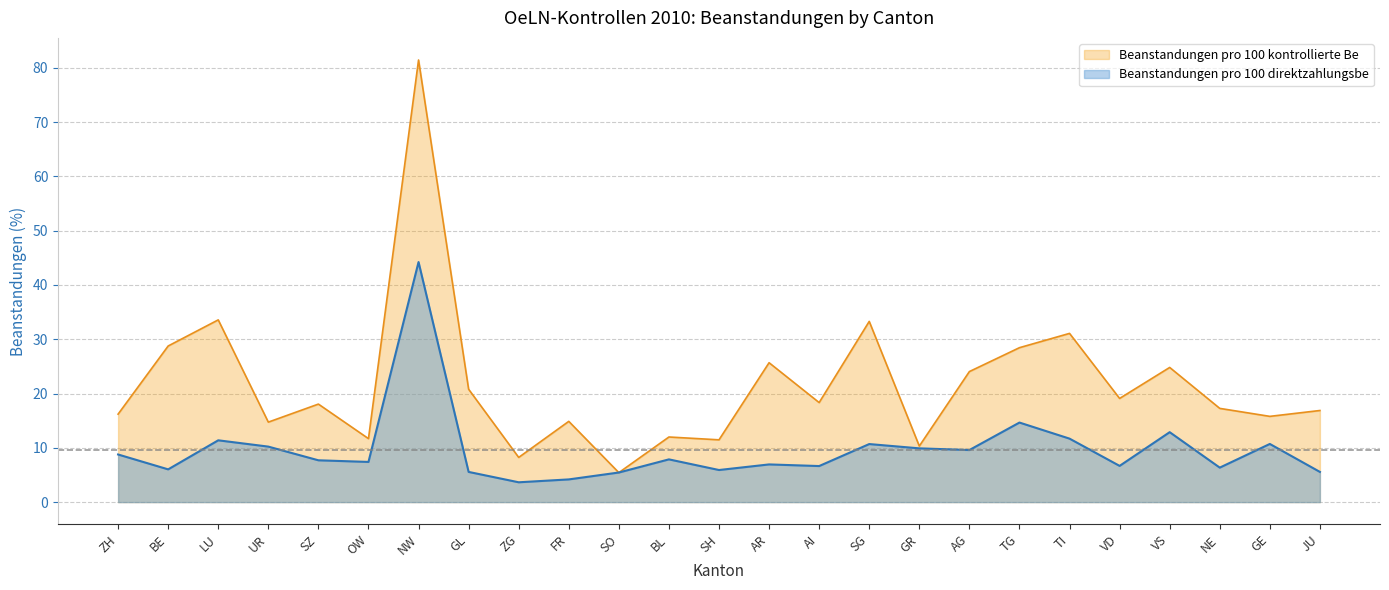

What is the difference between the maximum and second lowest values in the Beanstandungen pro 100 direktzahlungsbe series?

40.0